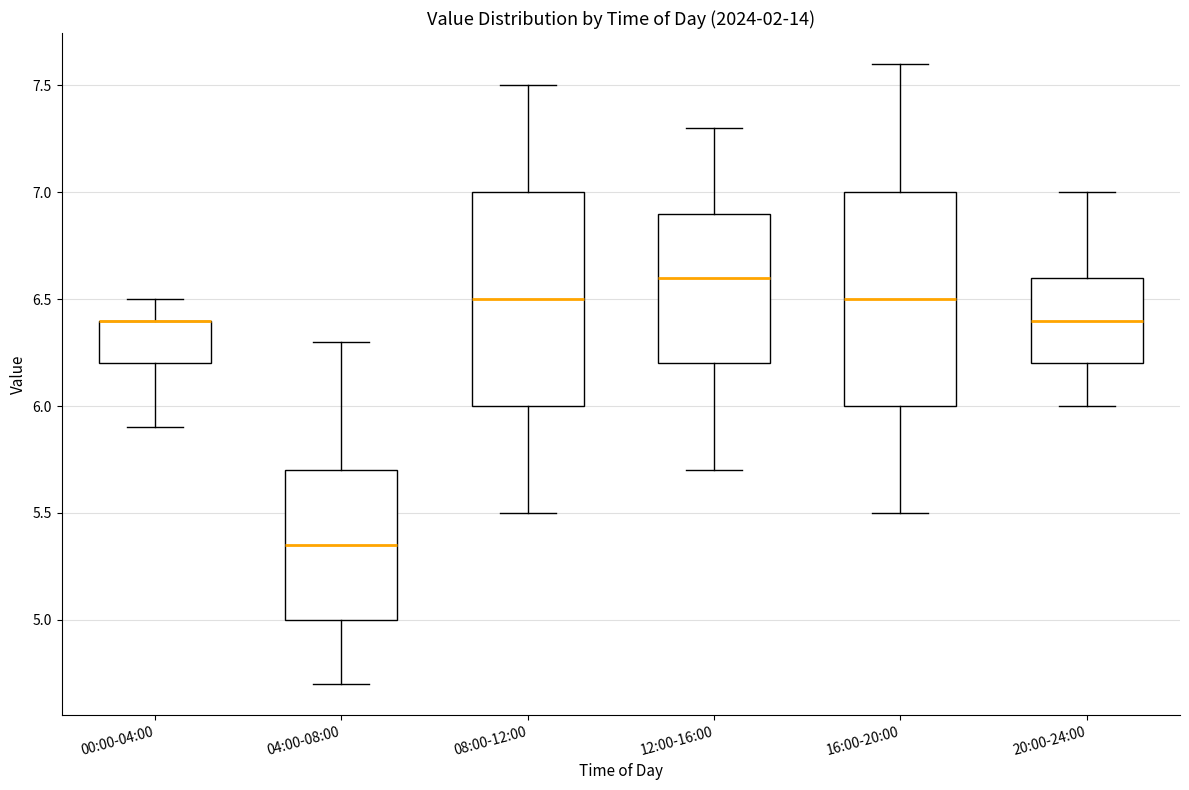

Reading left to right, transcribe this box plot: for each box, give where its median line is, the range the box spans, and where its two whiskers end, as read against the y-axis. The values are not printed on the chart, so give them approximately, as read against the axis.

00:00-04:00: median 6.40 (drawn on the box's upper edge), box 6.20 to 6.40, whiskers 5.90 to 6.50
04:00-08:00: median 5.35, box 5.00 to 5.70, whiskers 4.70 to 6.30
08:00-12:00: median 6.50, box 6.00 to 7.00, whiskers 5.50 to 7.50
12:00-16:00: median 6.60, box 6.20 to 6.90, whiskers 5.70 to 7.30
16:00-20:00: median 6.50, box 6.00 to 7.00, whiskers 5.50 to 7.60
20:00-24:00: median 6.40, box 6.20 to 6.60, whiskers 6.00 to 7.00